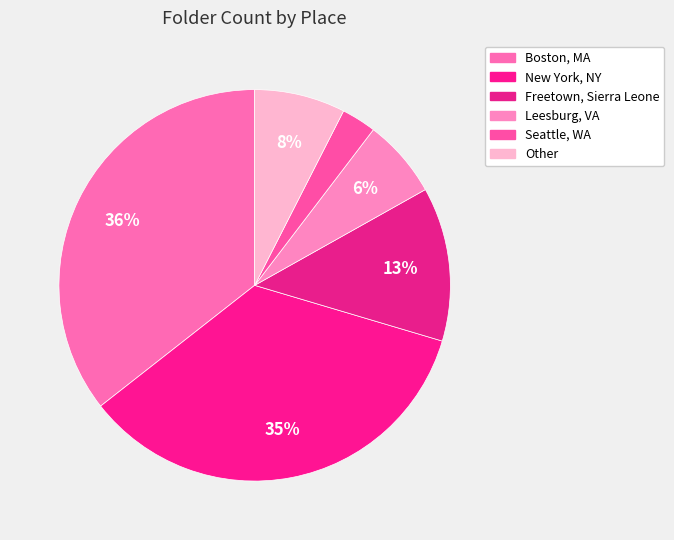

What is the largest slice in the pie chart?

Boston, Massachusetts